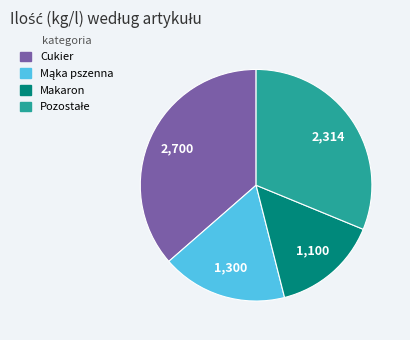

Is there any slice that represents more than half of the pie?

No